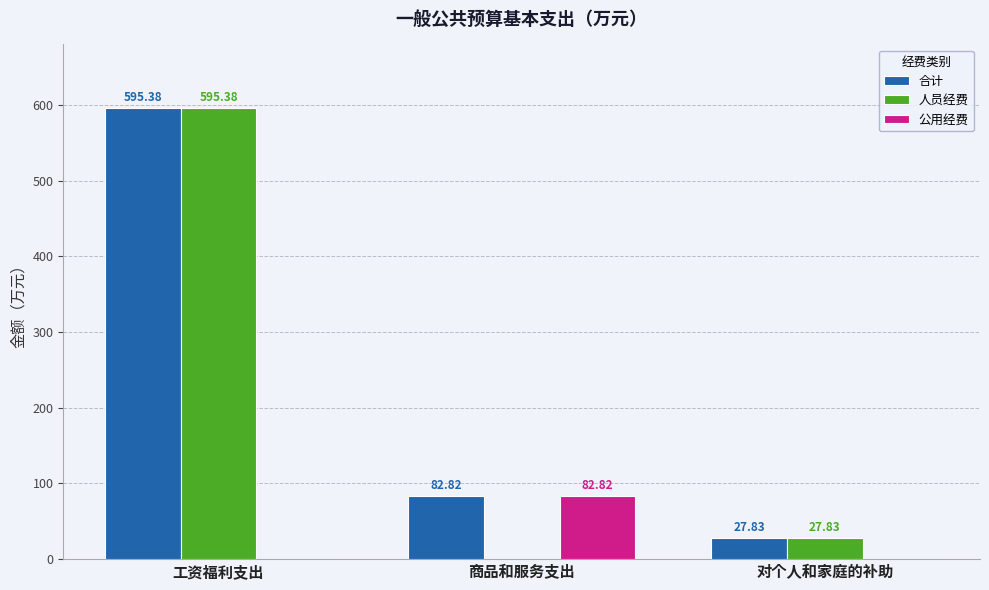

What value does the 合计 series have at 对个人和家庭的补助?

27.8